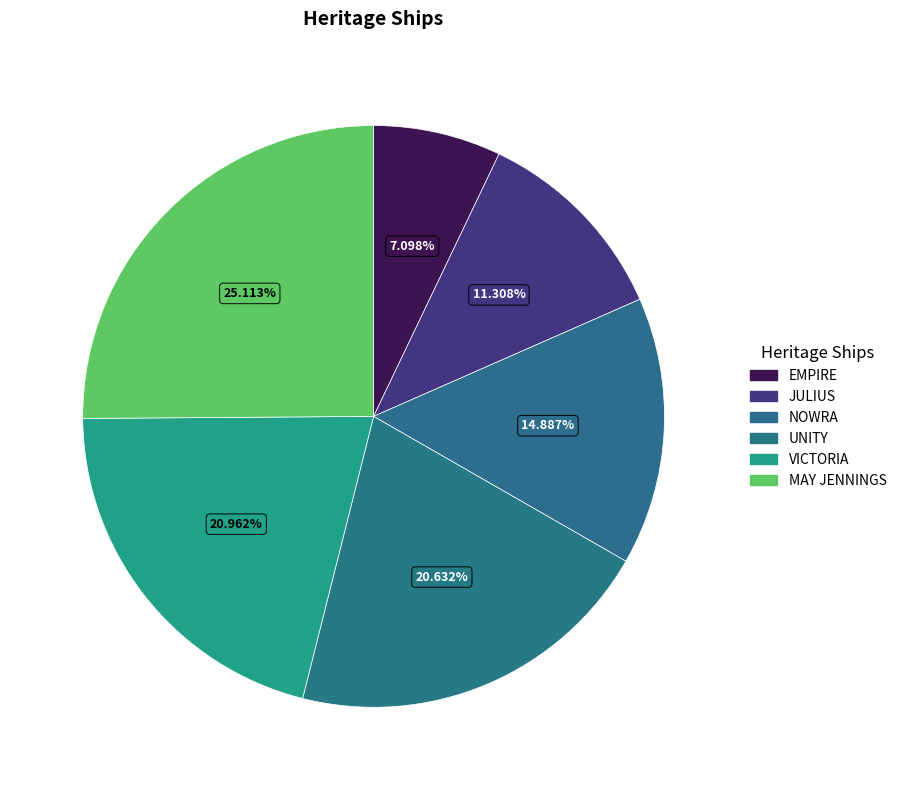

Is there a majority slice in this chart?

No